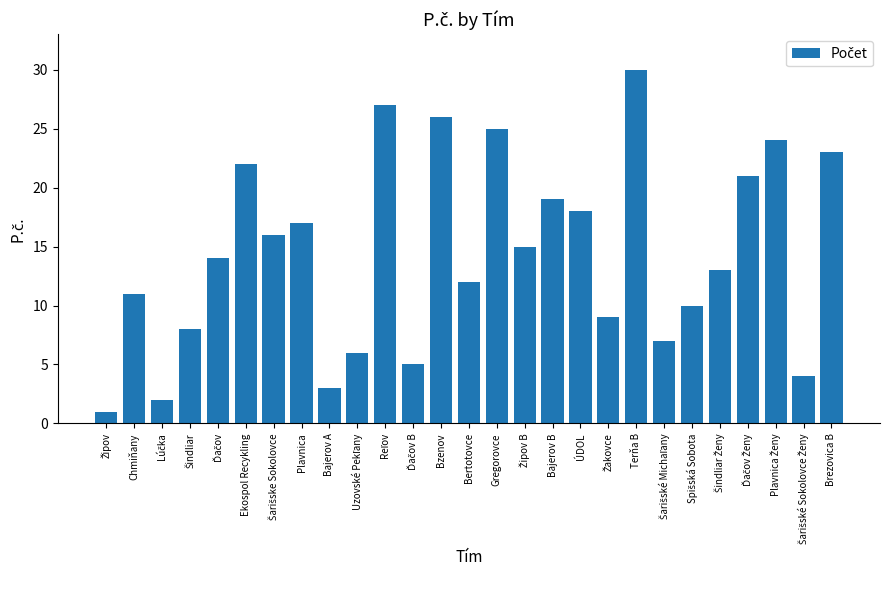

Which category has the highest value across all series?

Terňa B